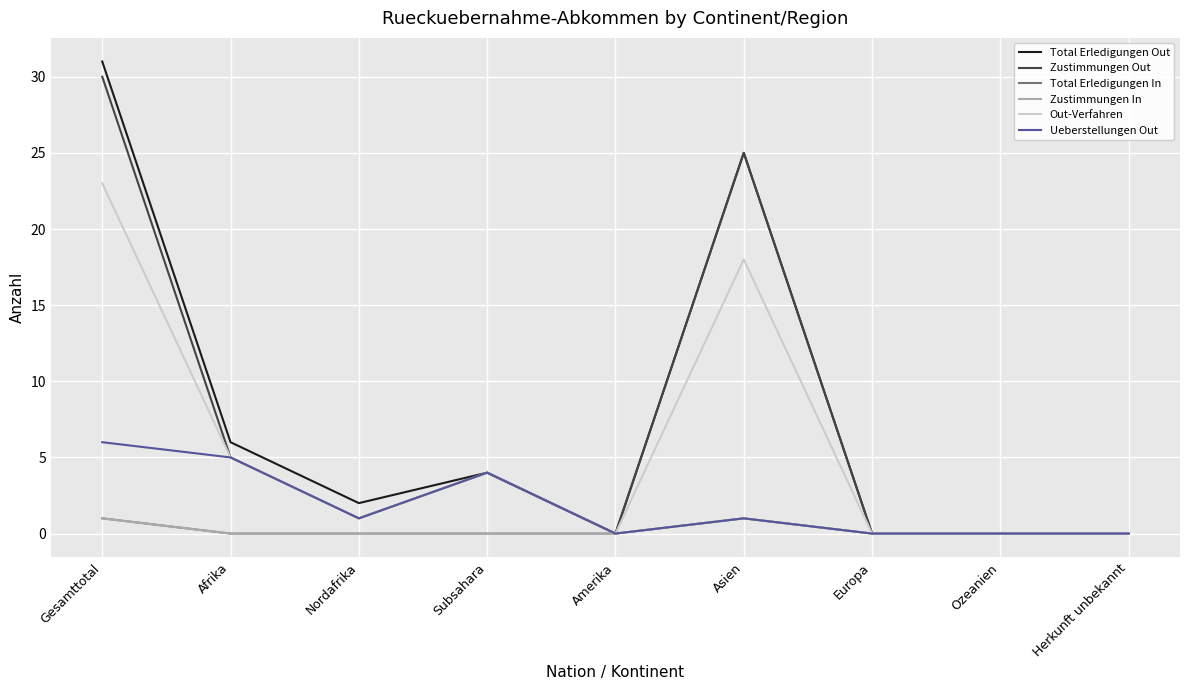

Does the chart have visible grid lines?

Yes